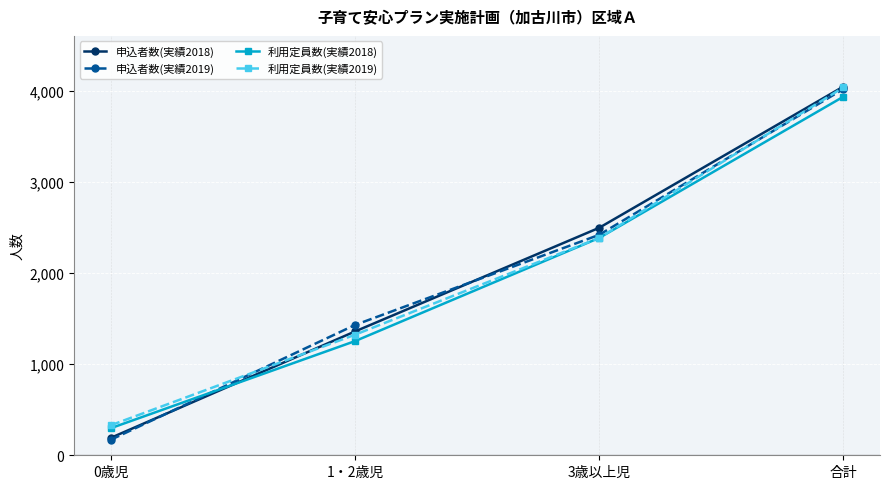

Reading left to right, what are all the values shown in this chart?

申込者数(実績2018): 191	1358	2495	4044
申込者数(実績2019): 170	1429	2418	4017
利用定員数(実績2018): 297	1252	2384	3933
利用定員数(実績2019): 329	1322	2384	4035